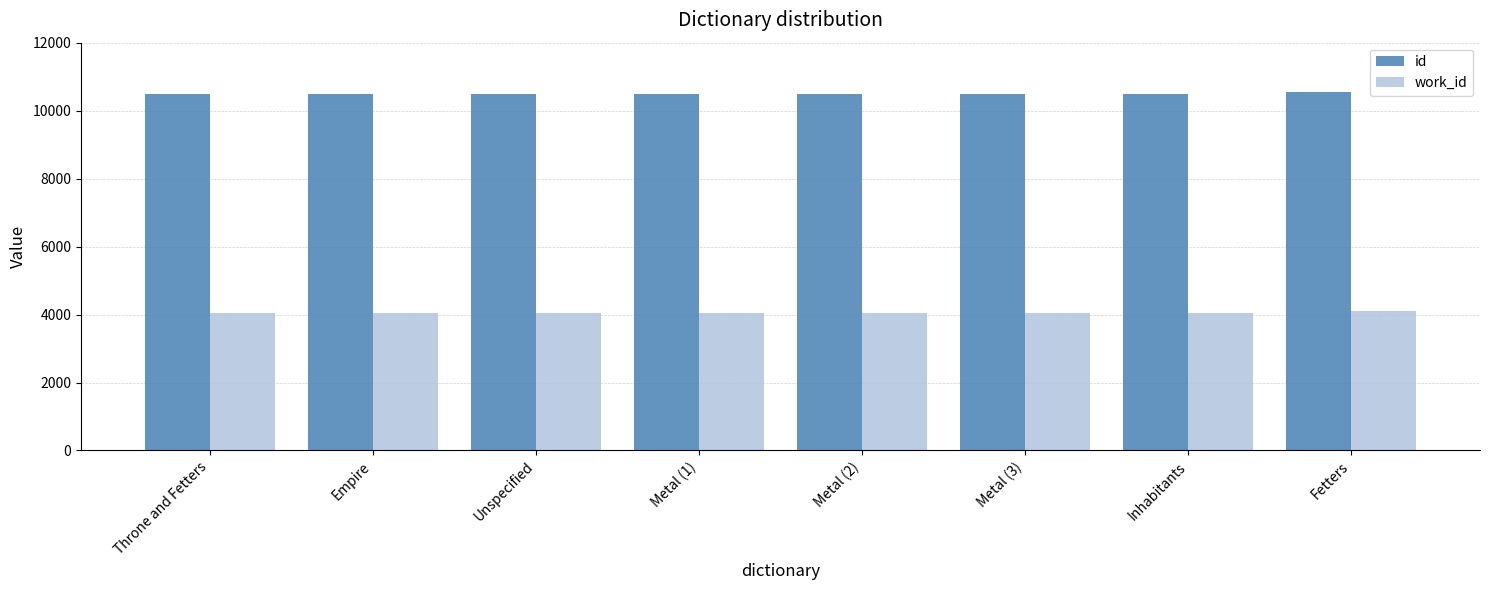

What position from the left is Unspecified?

3